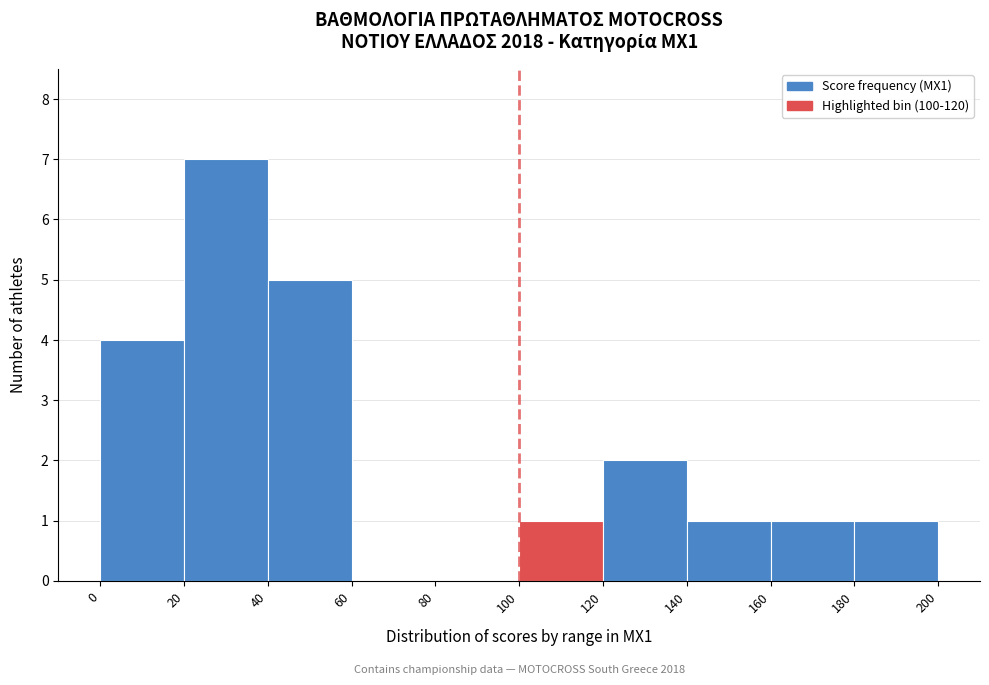

Over which range of the x-axis is the bar tallest?

20 to 40